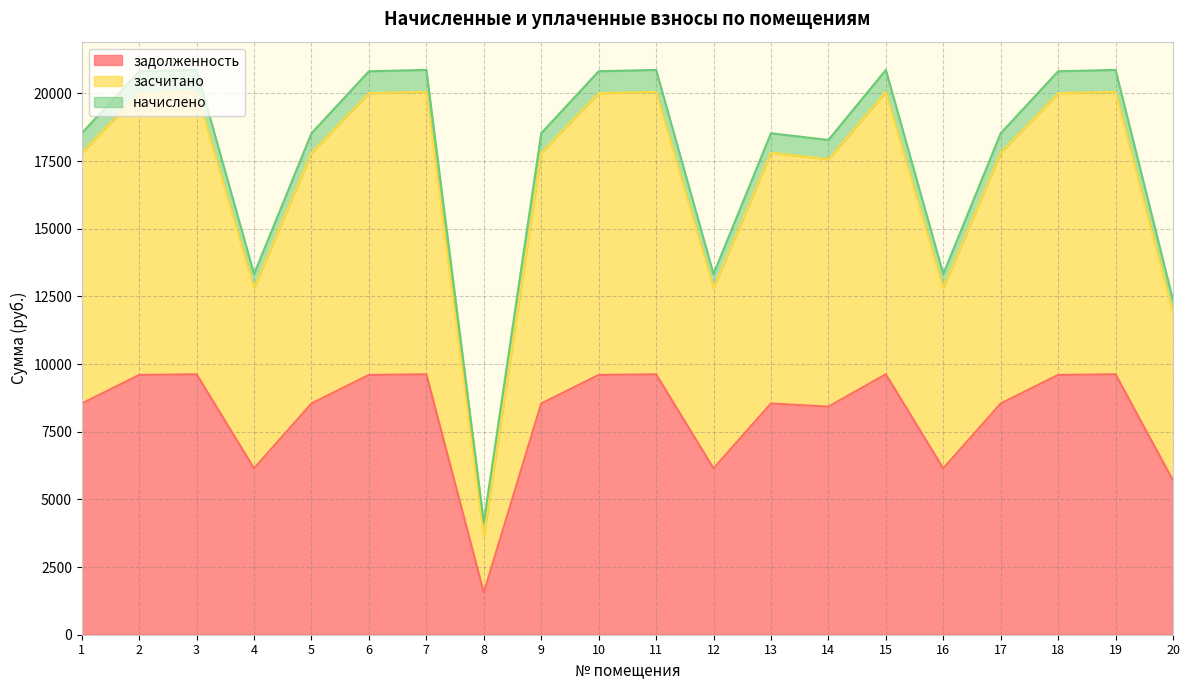

At which category does the chart reach its peak across all series?

3